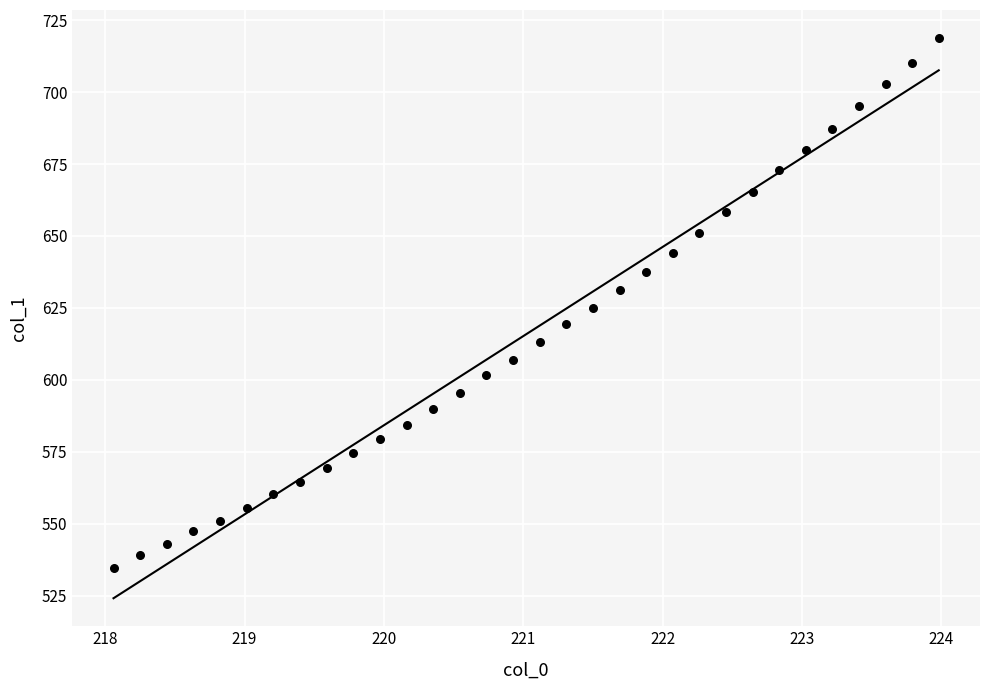

What is the range of Y values (max minus min)?

184.2